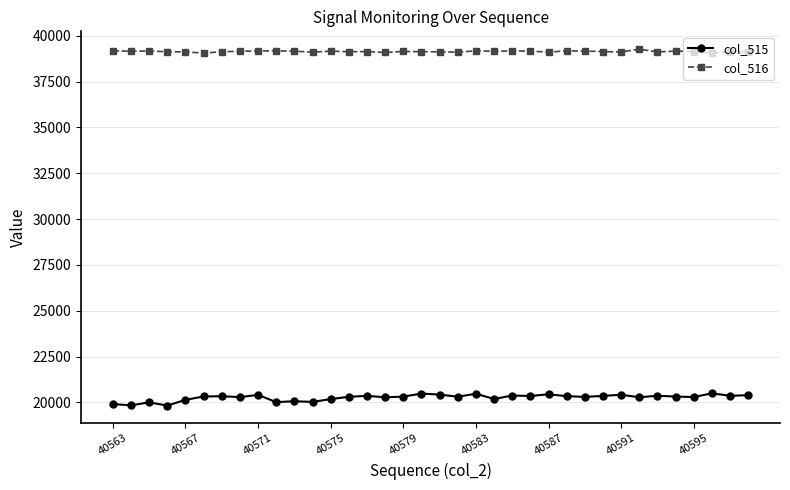

True or false: col_516 has more than 2 interior local peaks.

True